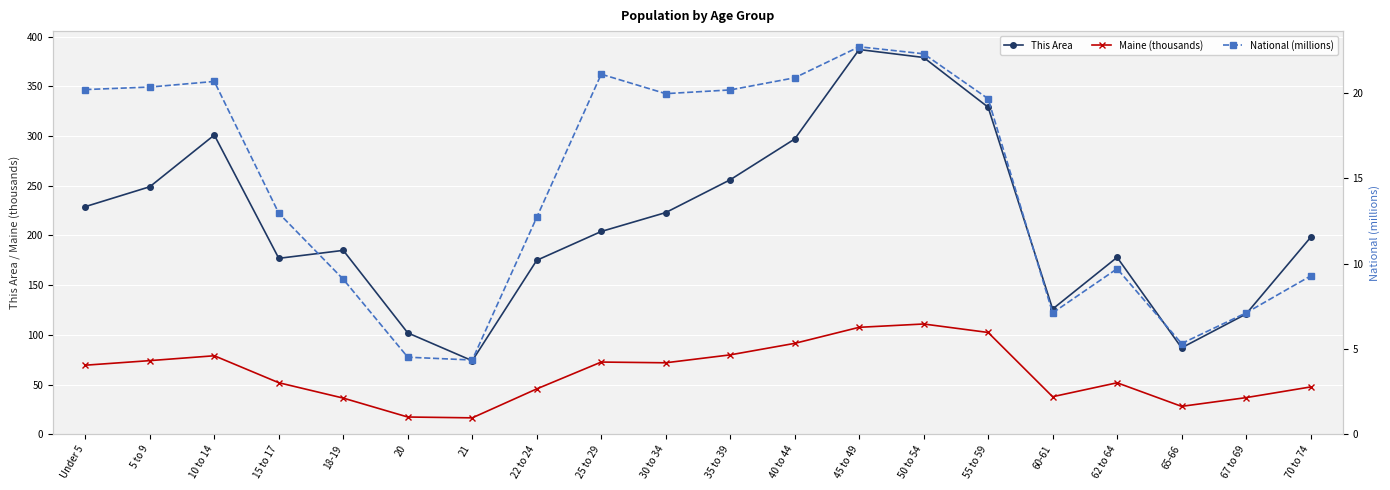

Is this an area chart (filled region under the line)?

No